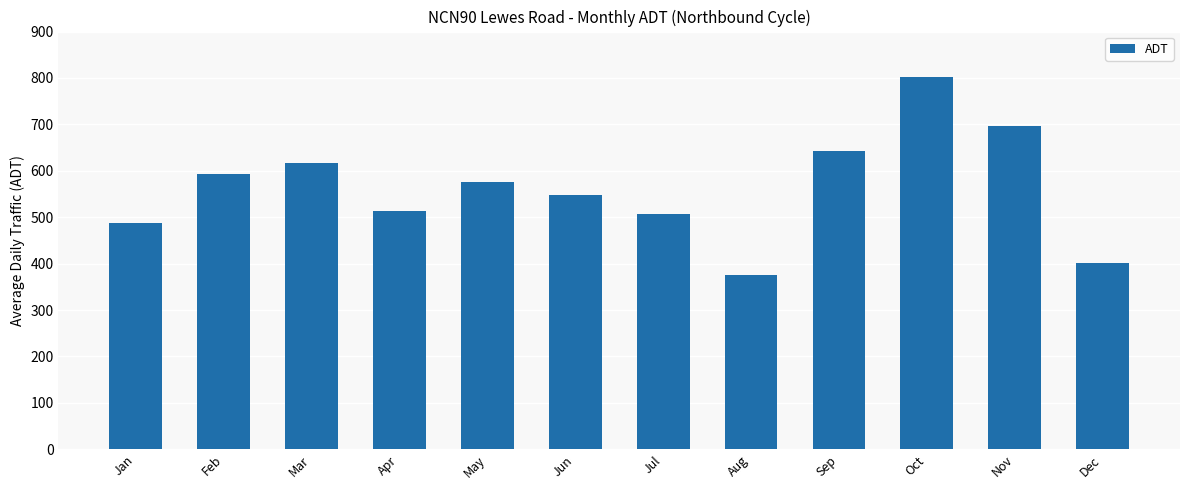

What is the average value?

563.3